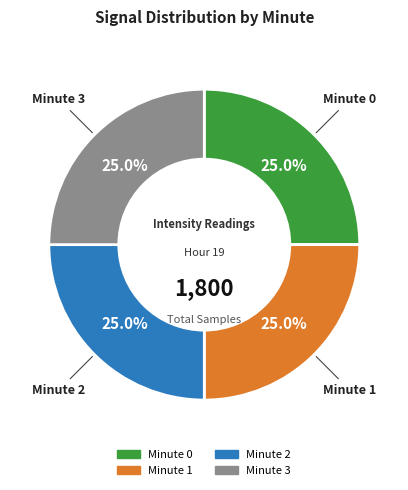

Is there any slice that represents more than half of the pie?

No